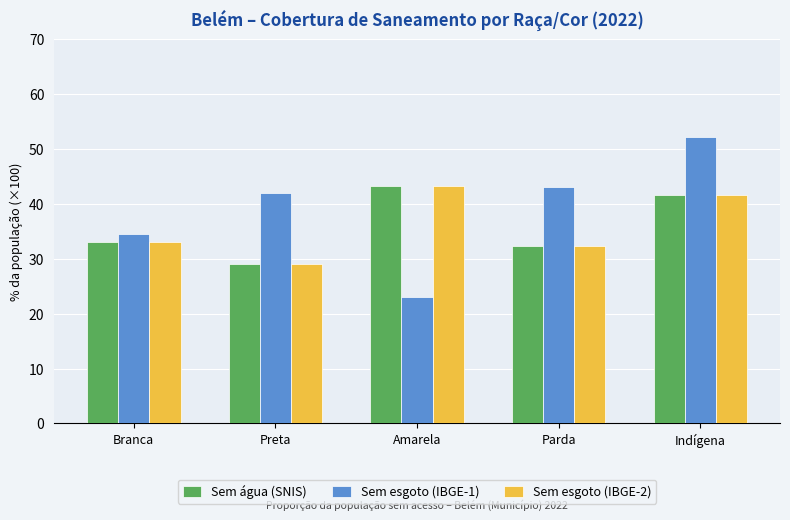

What is the sum of all Sem água (SNIS) values?

179.1